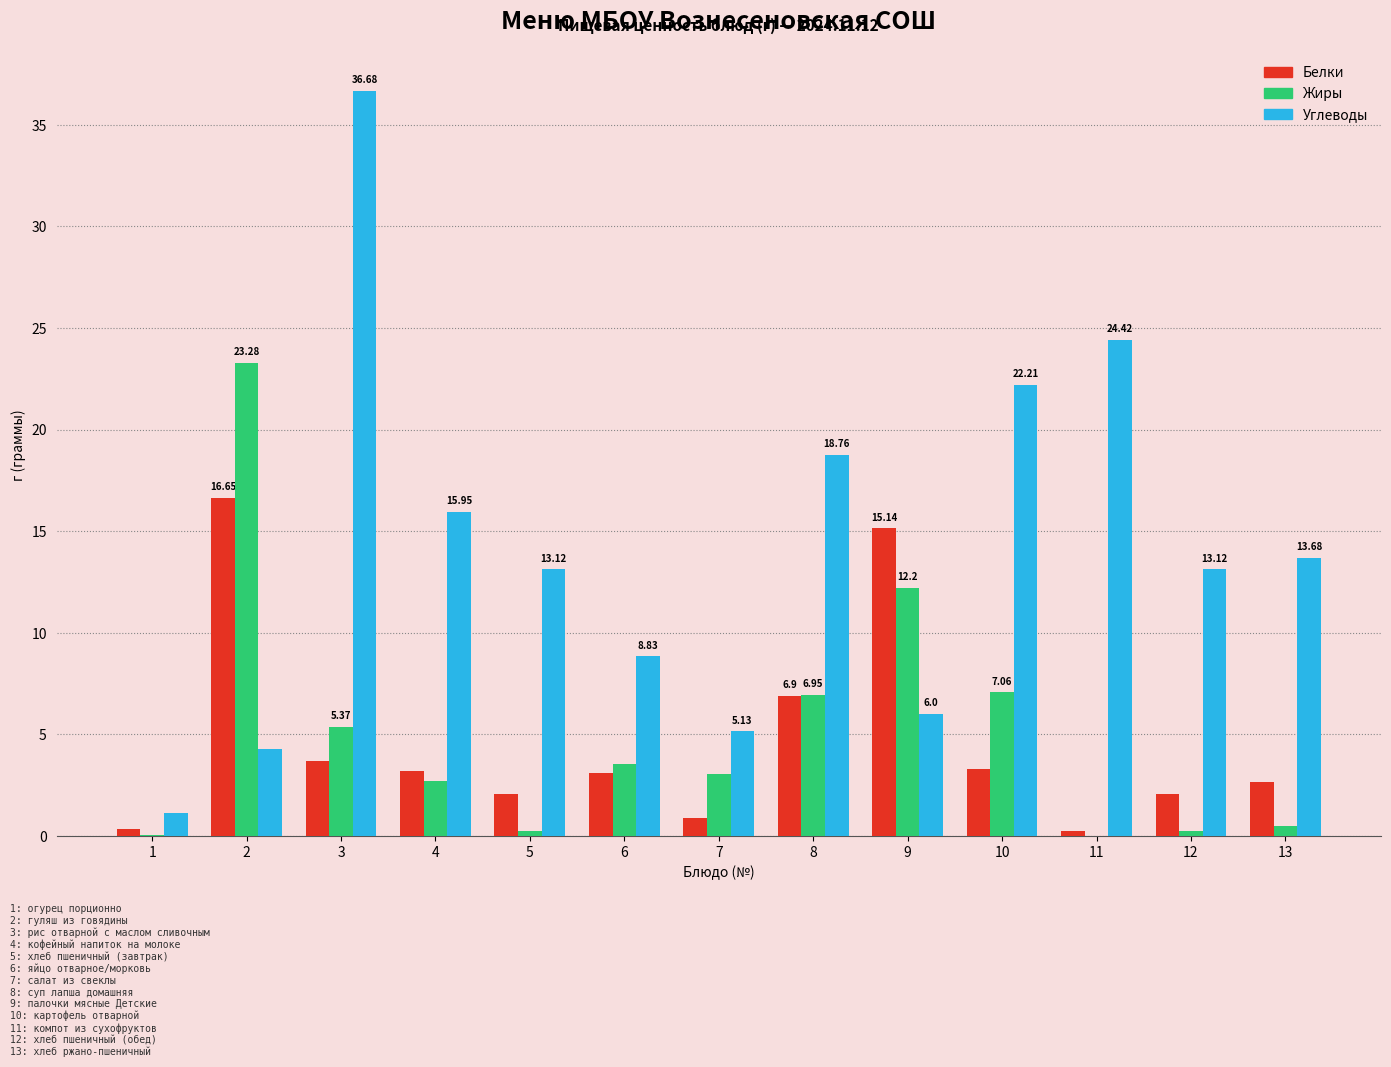

What is the sum of all Белки values?

60.0